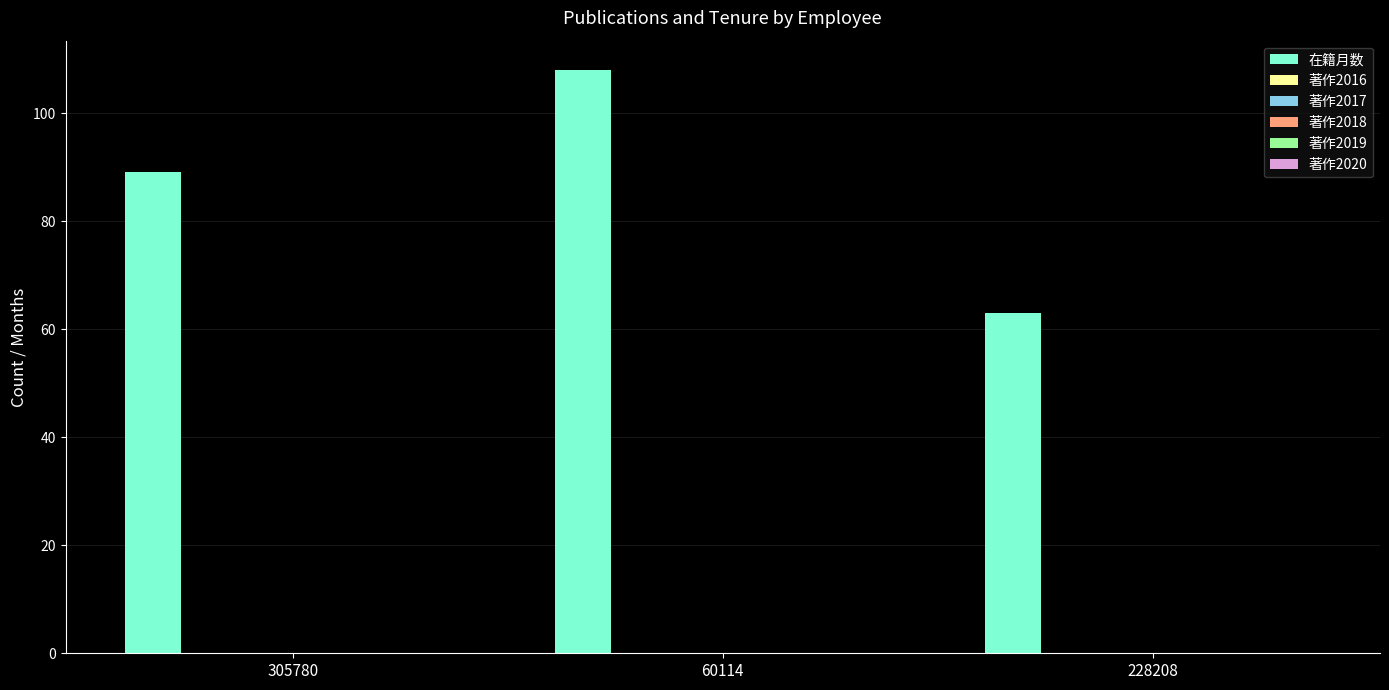

What is the greatest value displayed?

108